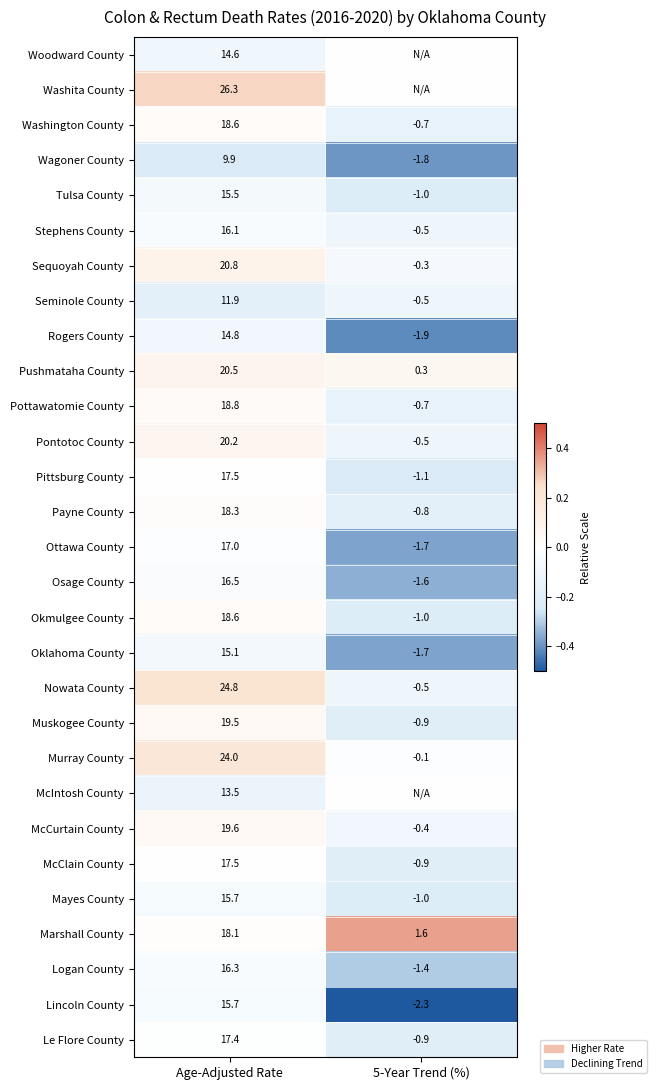

Rank the categories by McCurtain County value from lowest to highest.

5-Year Trend (%), Age-Adjusted Rate